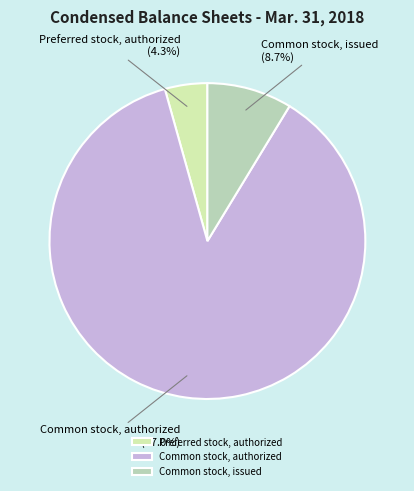

Is it true that Preferred stock, authorized is 11% of the pie?

False